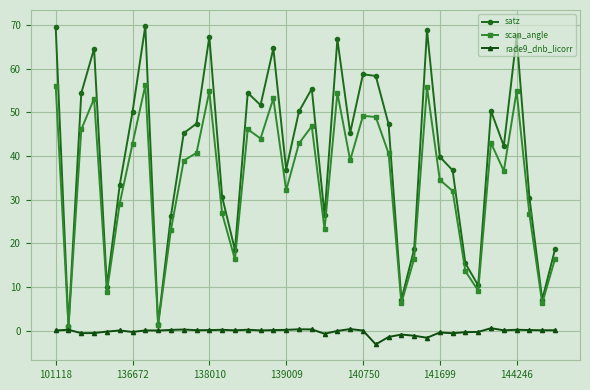

How many interior local peaks does the satz series have?

11